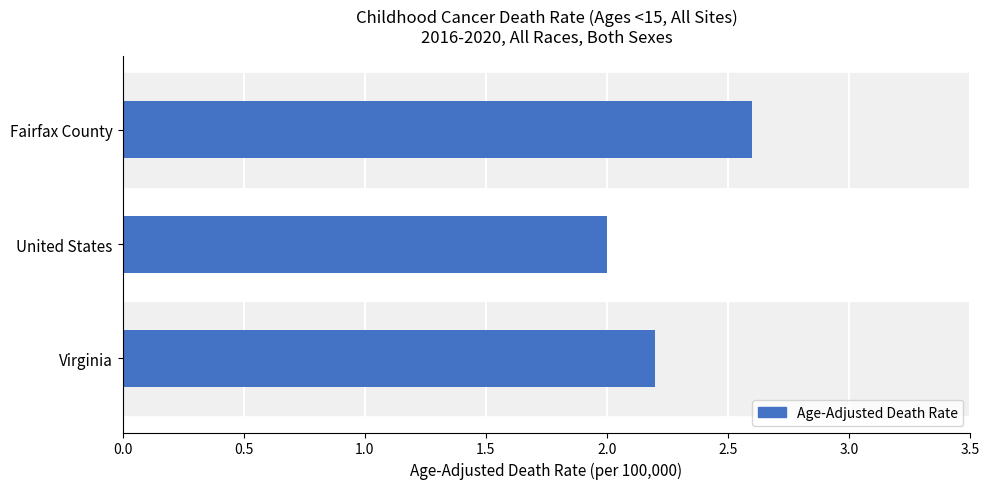

What is the difference between the maximum and minimum values?

0.6